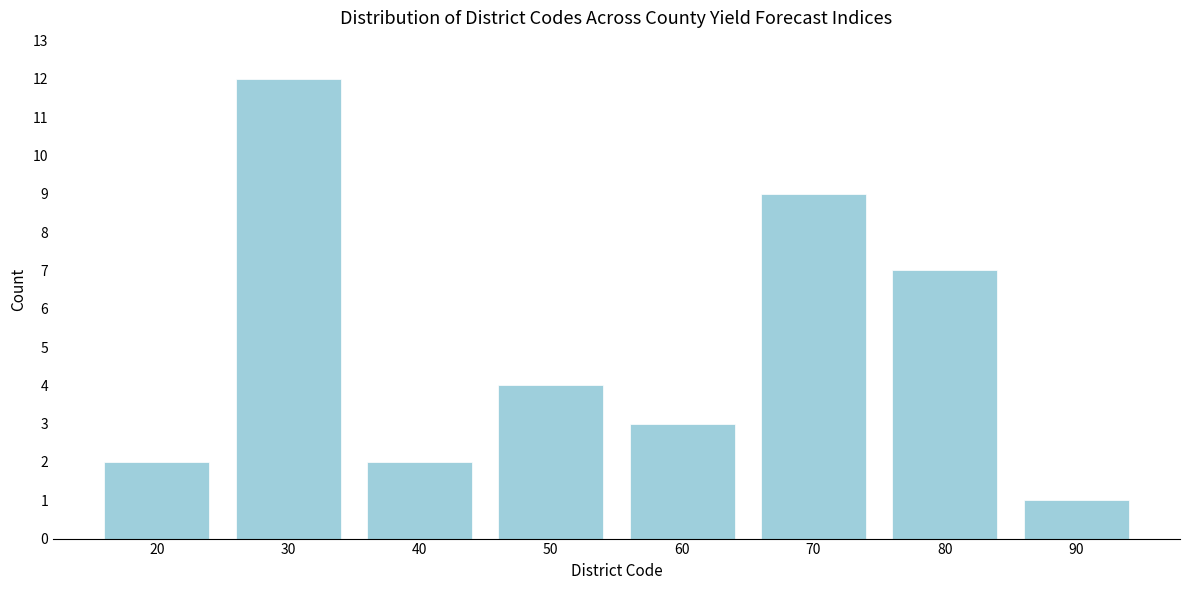

Reading left to right, what are all the values shown in this chart?

2	12	2	4	3	9	7	1